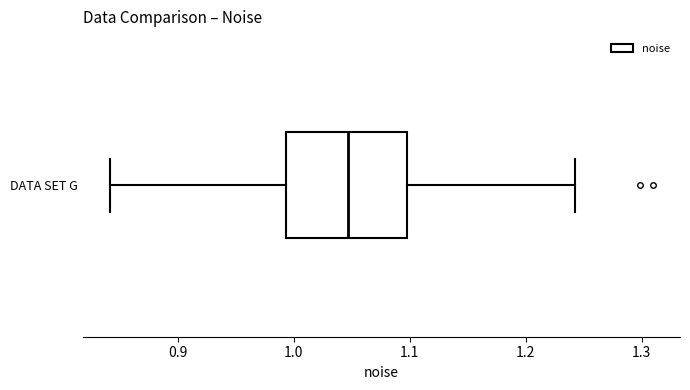

Read this box plot against the x-axis: the position of the median line, the range covered by the box, and the ends of both whiskers. The values are not printed on the chart, so give them approximately, as read against the axis.

median 1.05, box 0.99 to 1.10, whiskers 0.84 to 1.24